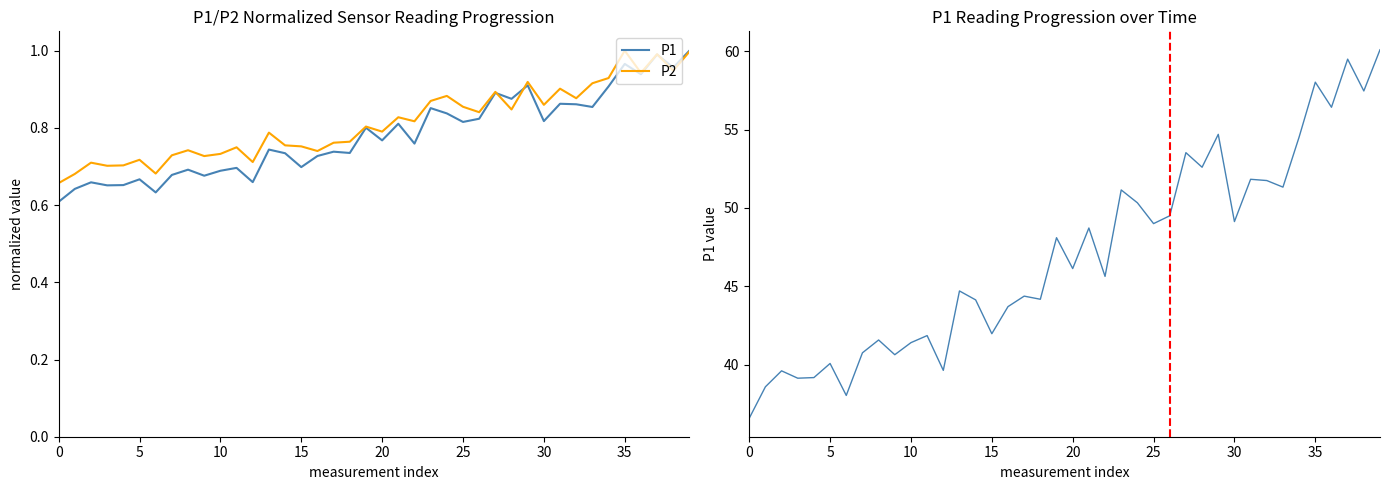

What is the label of the 27th point from the right?

13